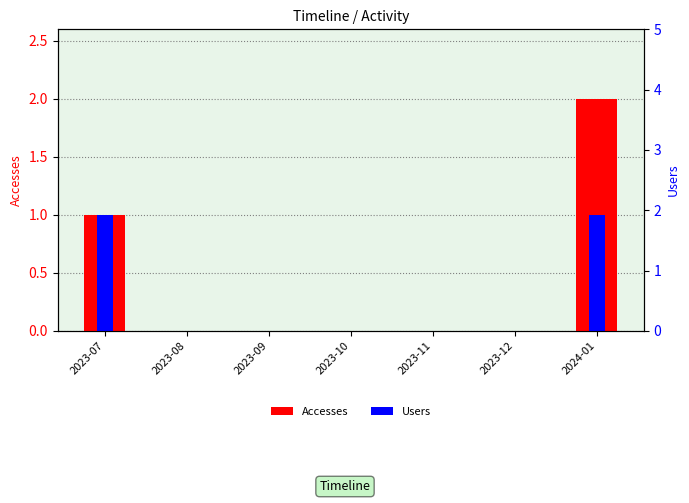

Which series has the largest total across all categories?

Accesses